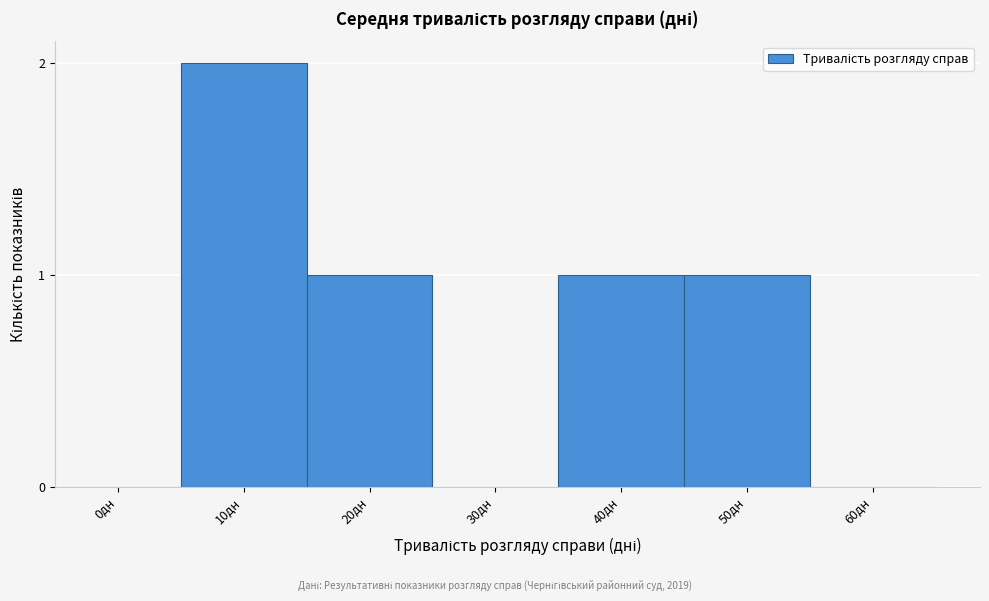

Reading left to right, extract all data points from this chart.

0дн=0	10дн=2	20дн=1	30дн=0	40дн=1	50дн=1	60дн=0